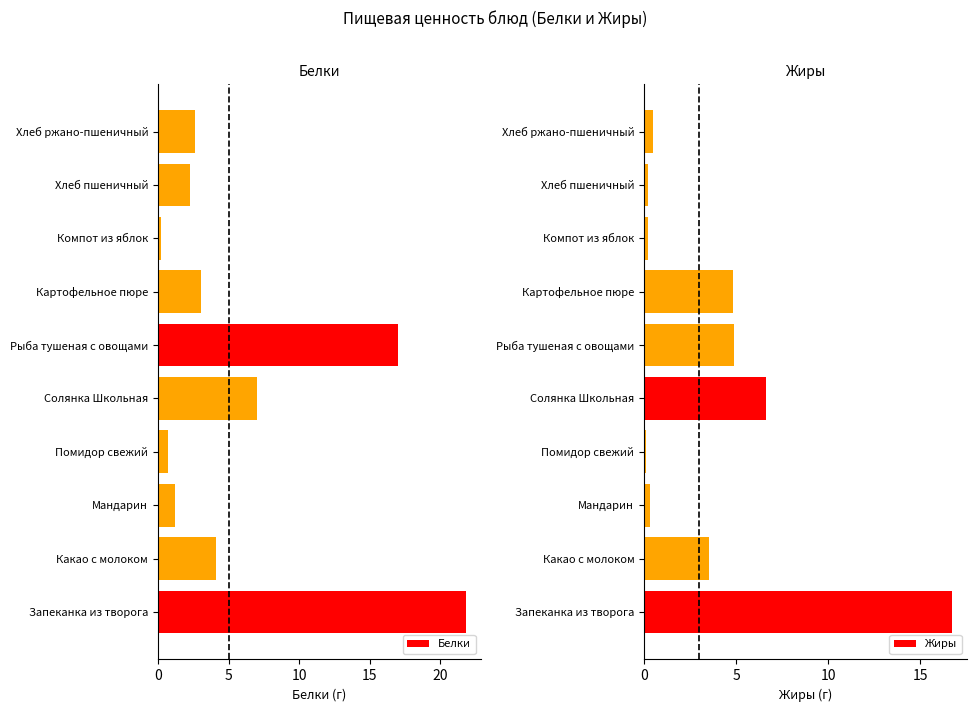

The value of Белки at Картофельное пюре is 3.1. True or false?

True